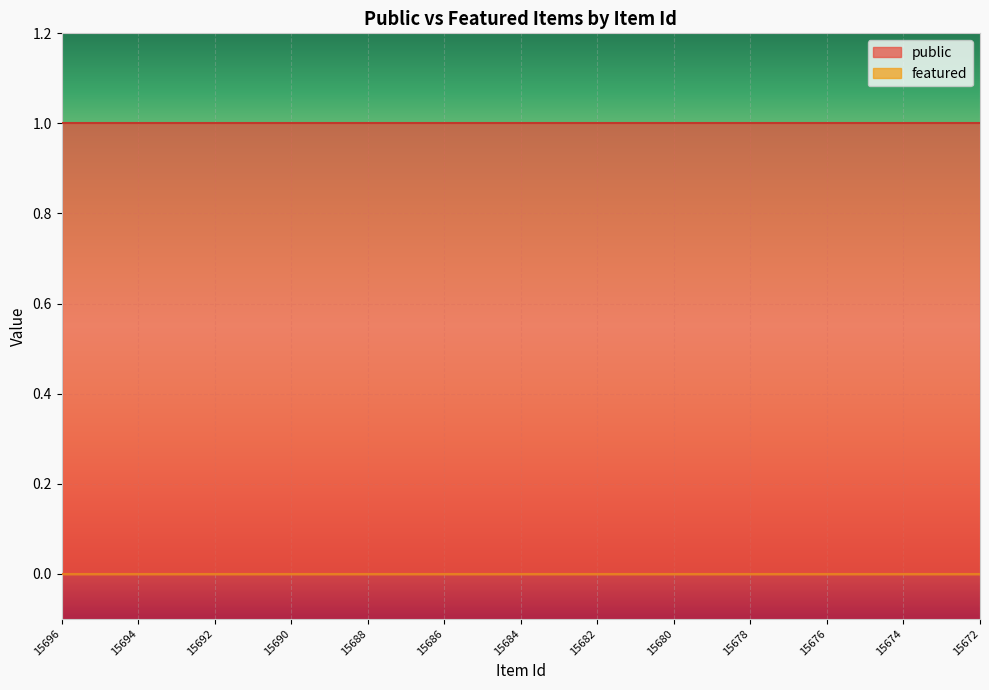

What is the sum of the public values at 15677 and 15693?

2